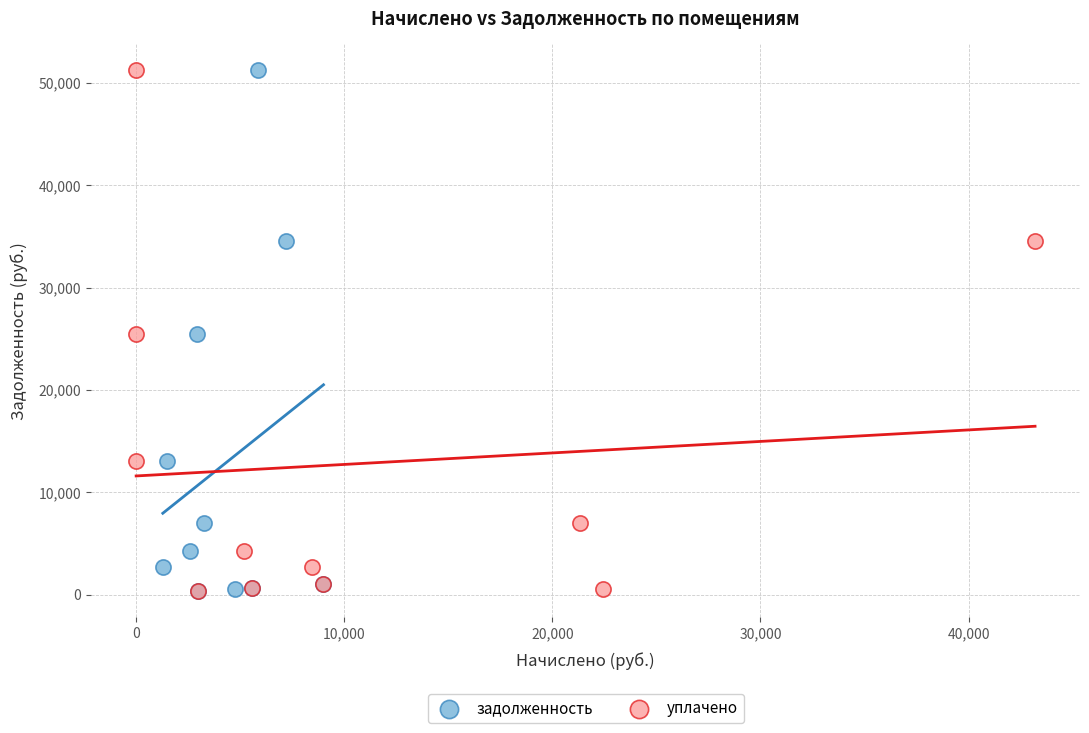

What are all the series names shown in the legend?

задолженность, уплачено